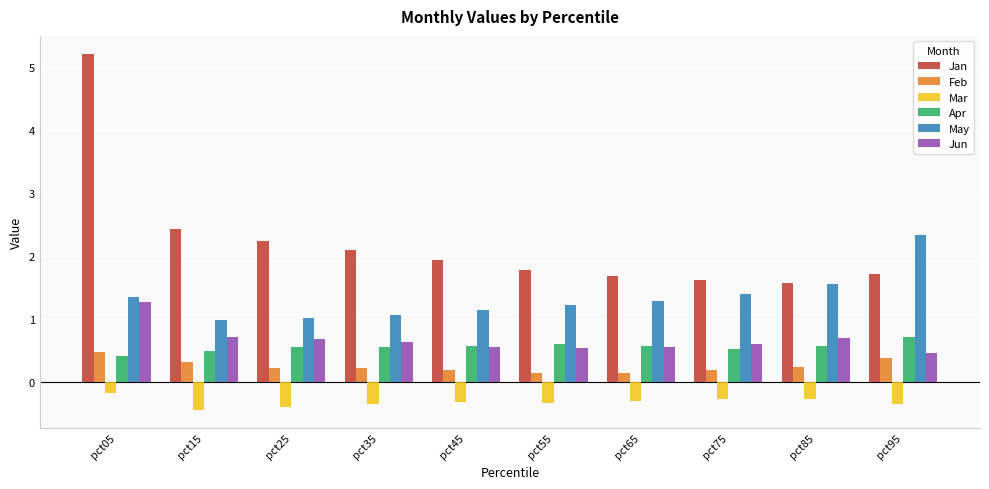

What is the sum of the Feb values at pct05 and pct25?

0.7